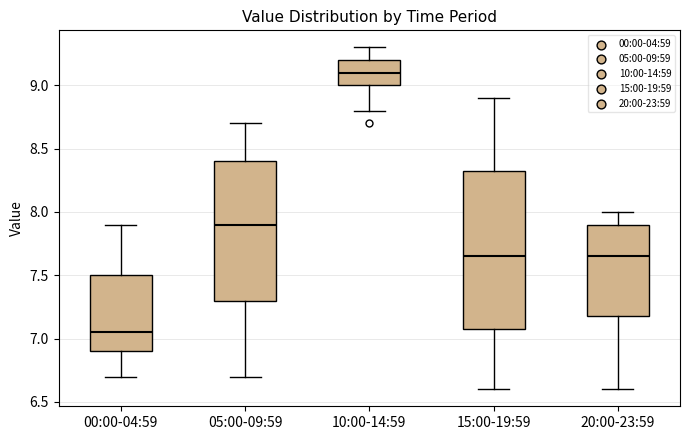

Comparing the boxes themselves (not the whiskers), which one is the tallest?

15:00-19:59